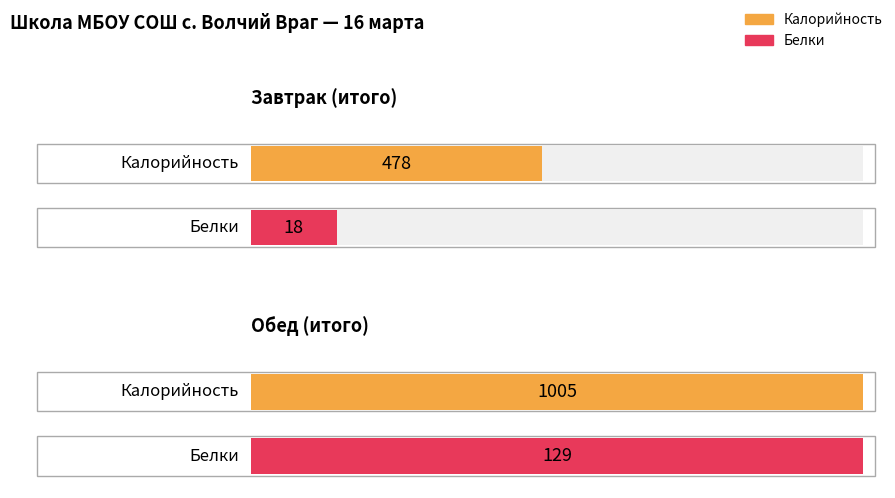

Which series changed the most between Завтрак and Обед?

Калорийность